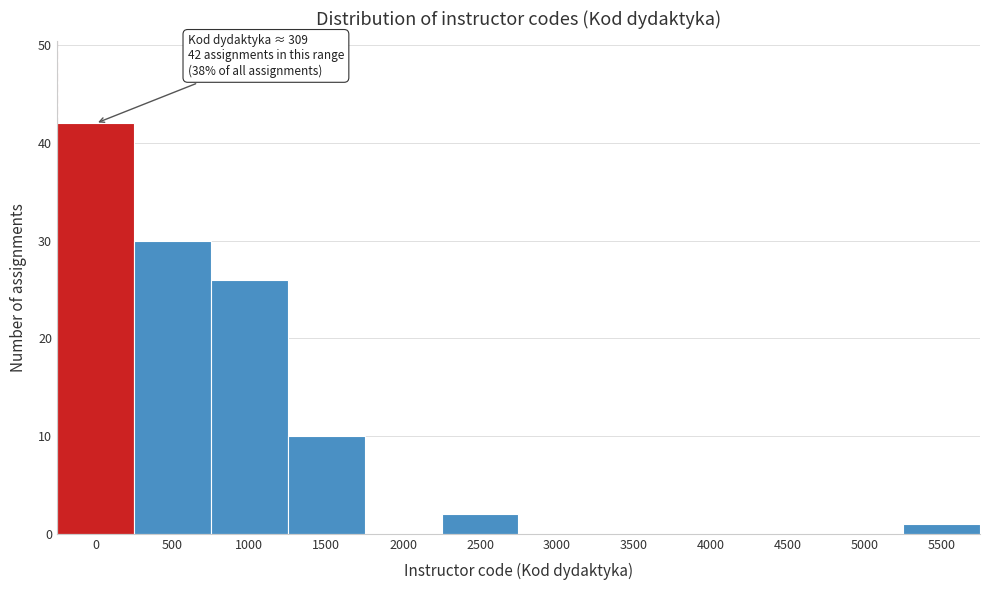

Reading left to right, transcribe all the data shown in this chart.

0=42	500=30	1000=26	1500=10	2000=0	2500=2	3000=0	3500=0	4000=0	4500=0	5000=0	5500=1